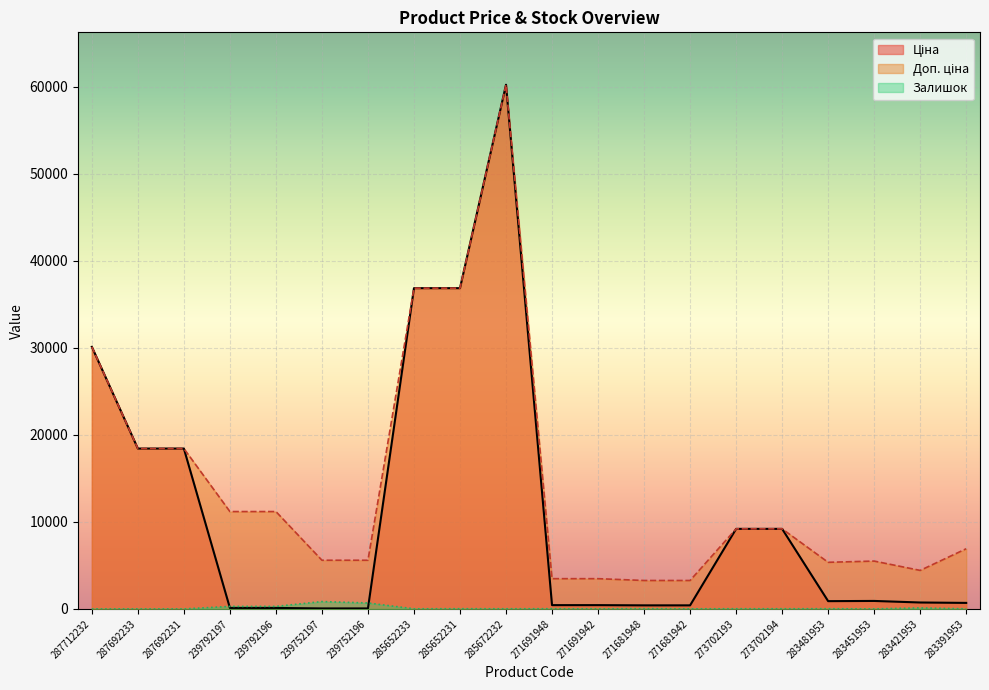

Which series has the largest range (max minus min)?

Ціна